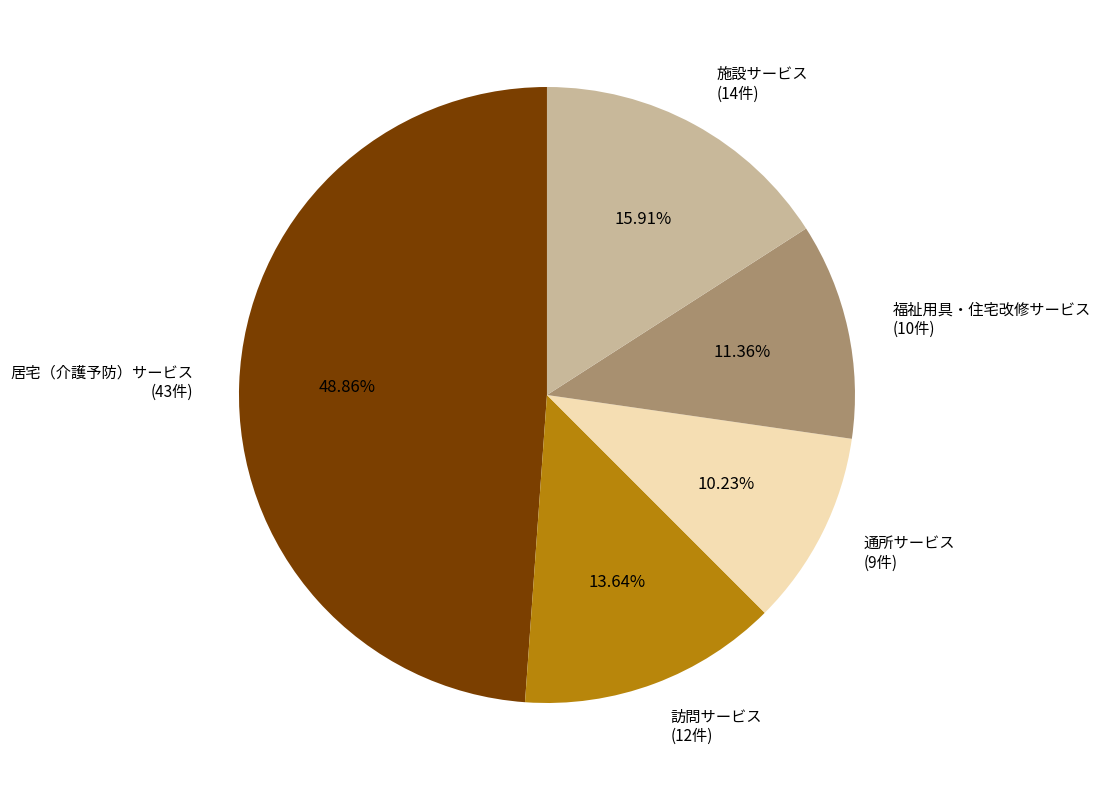

True or false: 施設サービス accounts for 5% of the total.

False